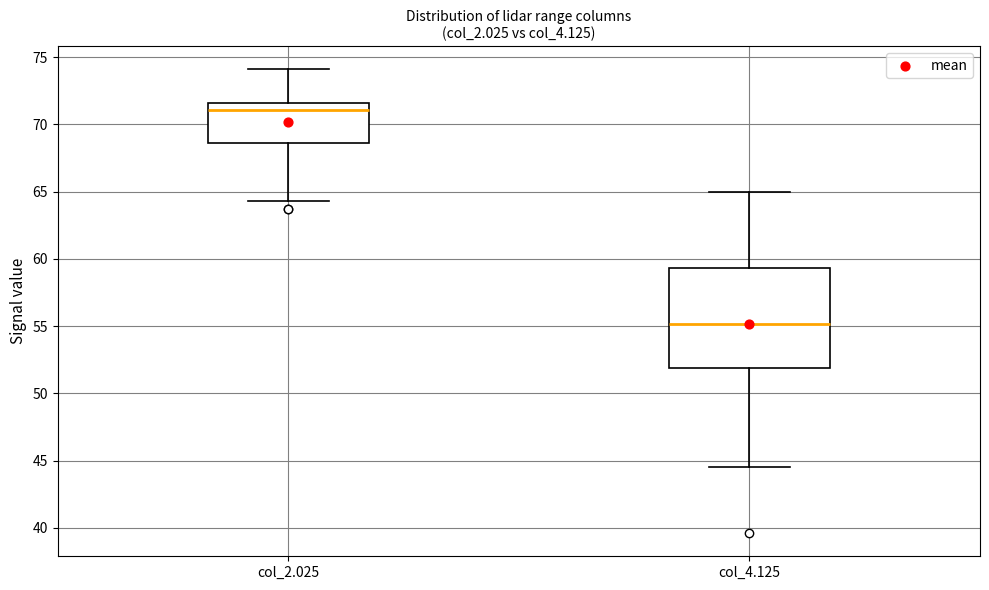

Comparing the boxes themselves (not the whiskers), which one is the tallest?

col_4.125